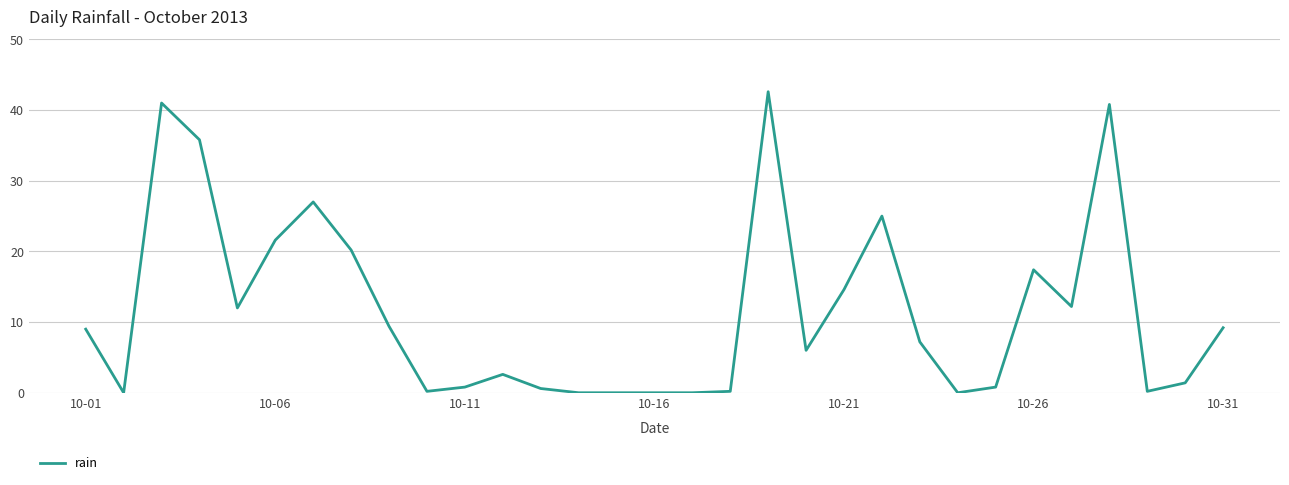

What is the difference between the maximum and minimum values?

42.6